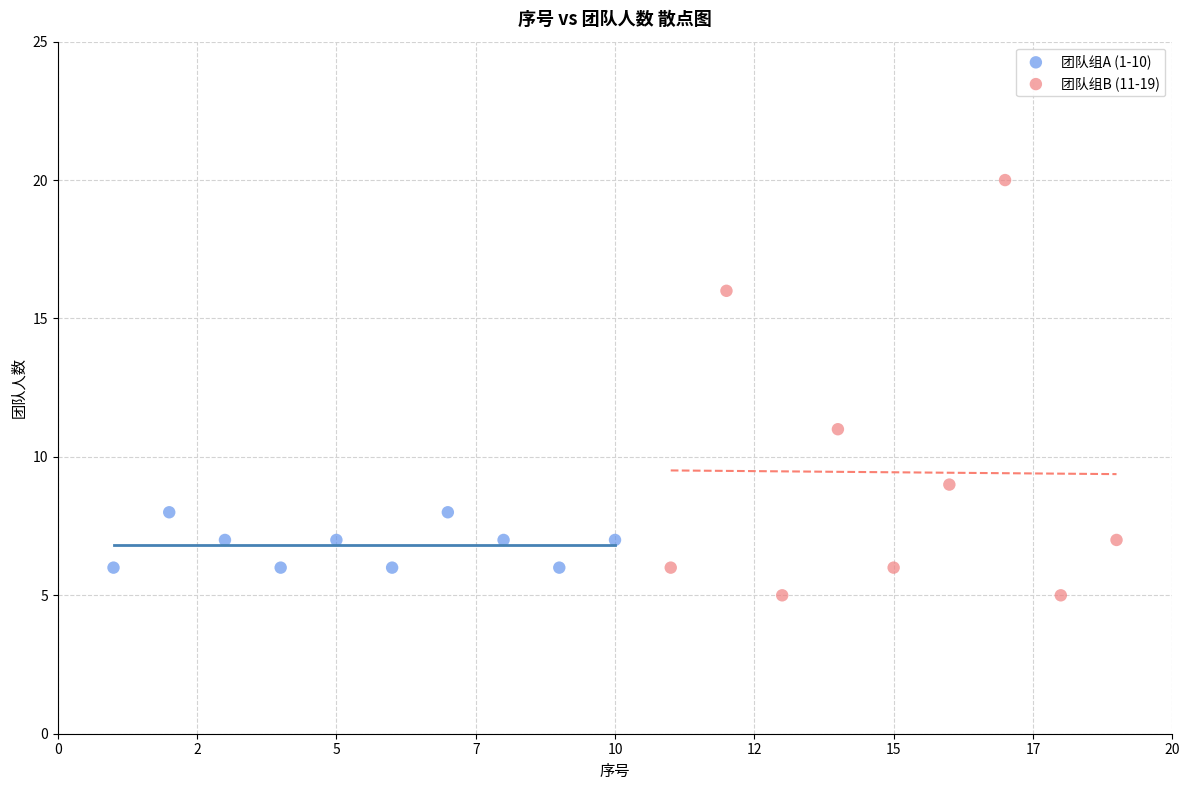

Which series has the largest Y range (max minus min)?

团队组B (11-19)